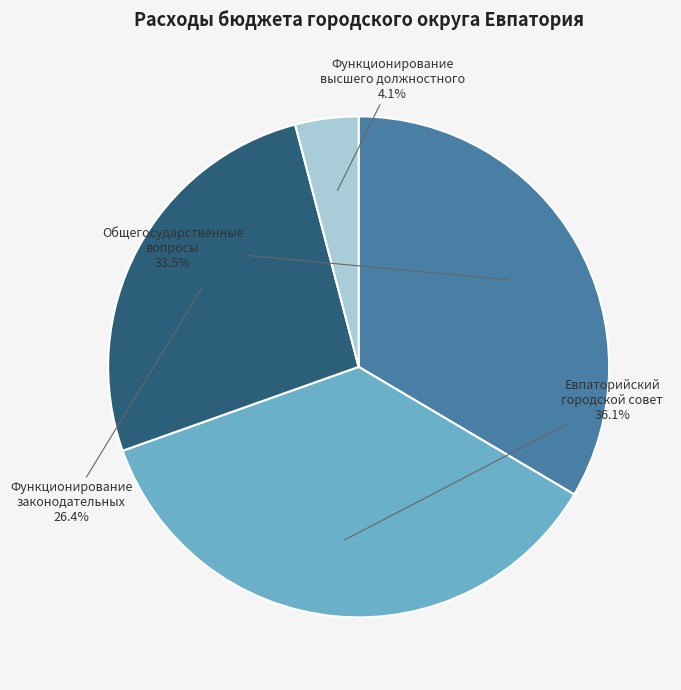

To the nearest percent, what is the combined percentage of Функционирование высшего должностного and Функционирование законодательных?

30%